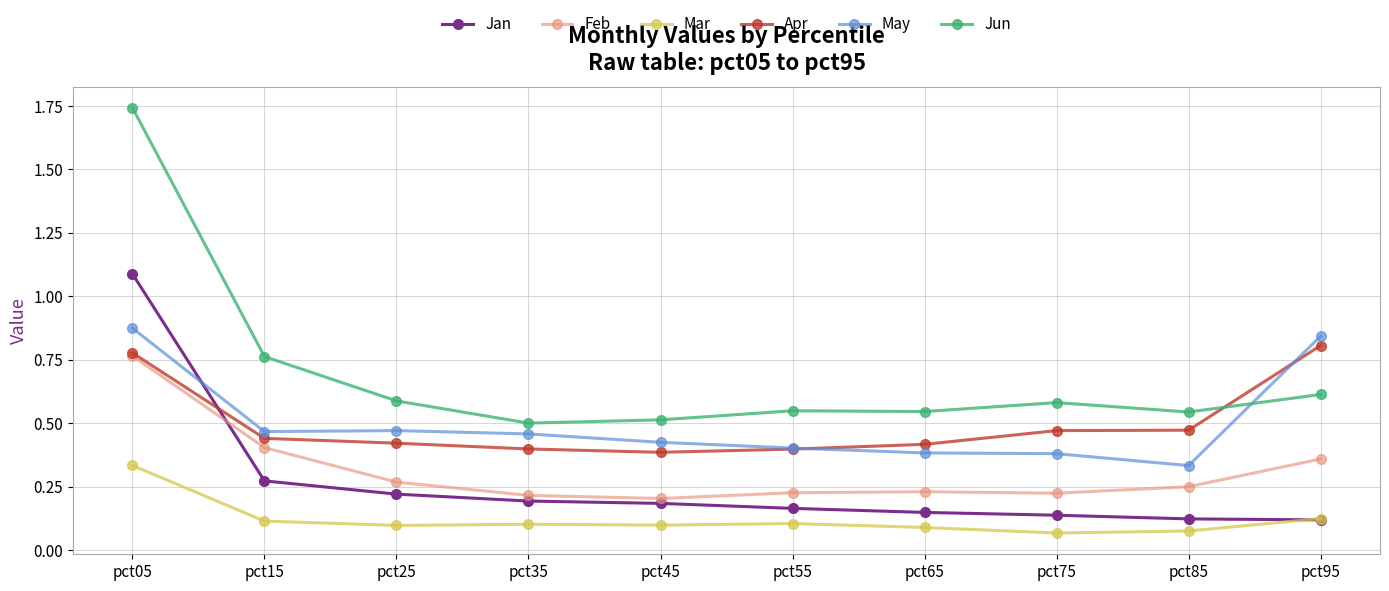

Is it true that May equals 0.1 at pct85?

False